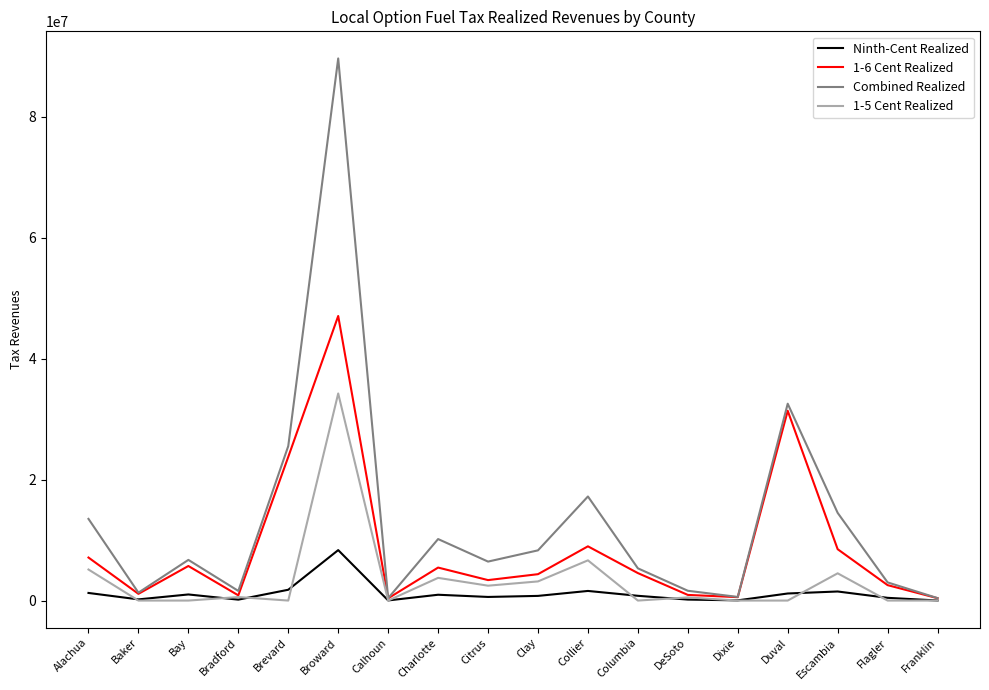

Is this an area chart (filled region under the line)?

No